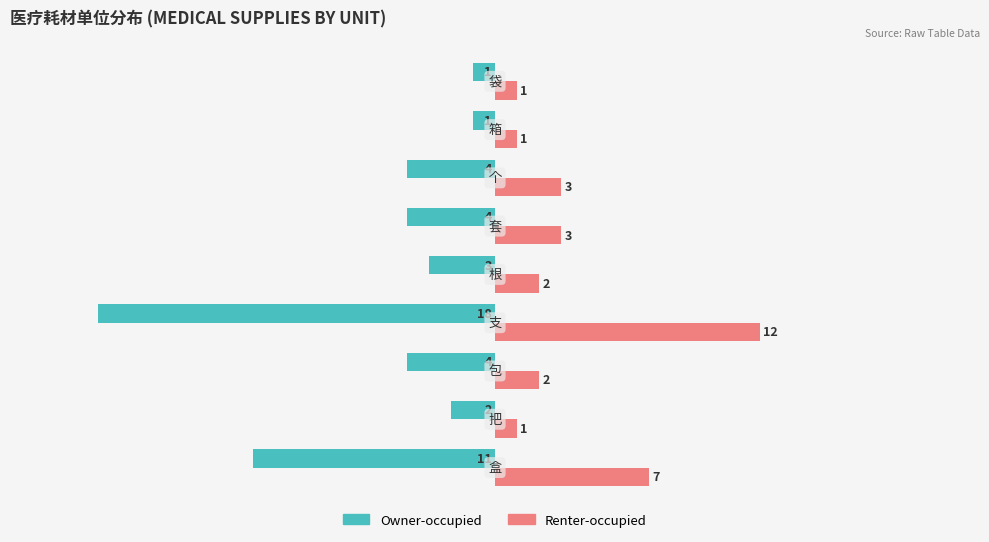

What is the average value of the Renter-occupied series?

4